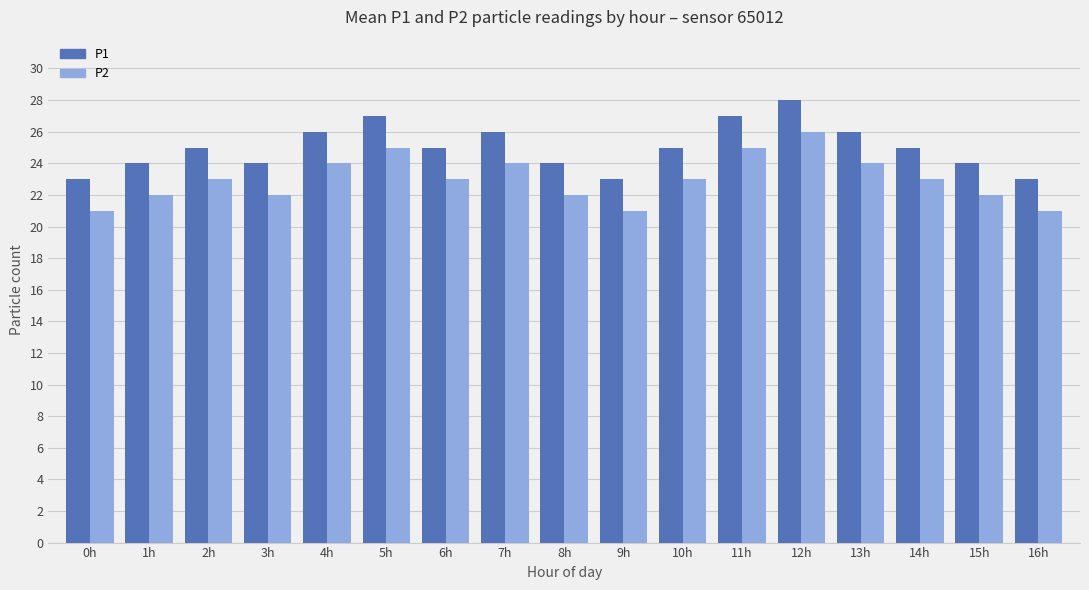

At which category is the sum across all series the highest?

12h